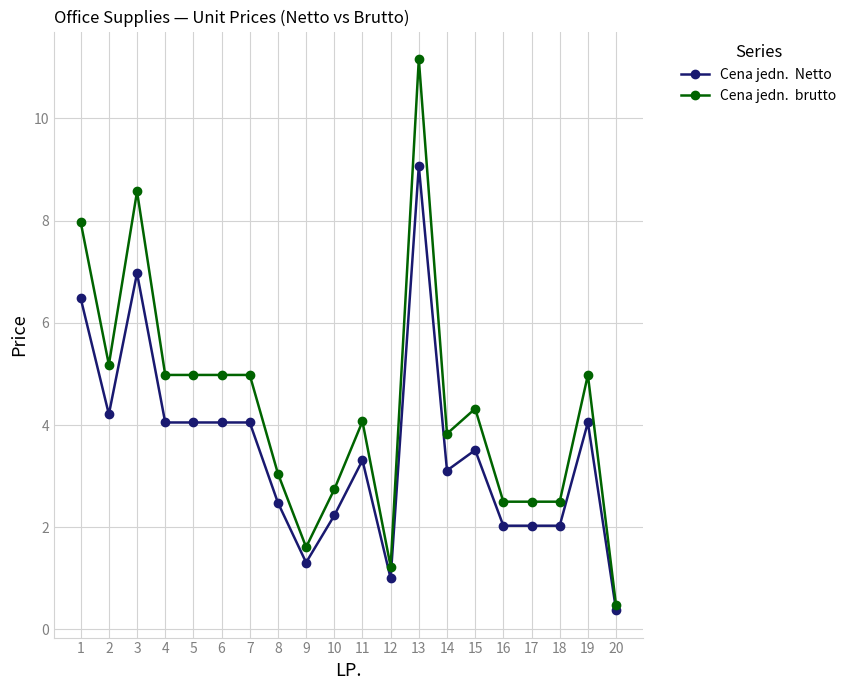

What is the difference between the highest and lowest values at 6?

0.9